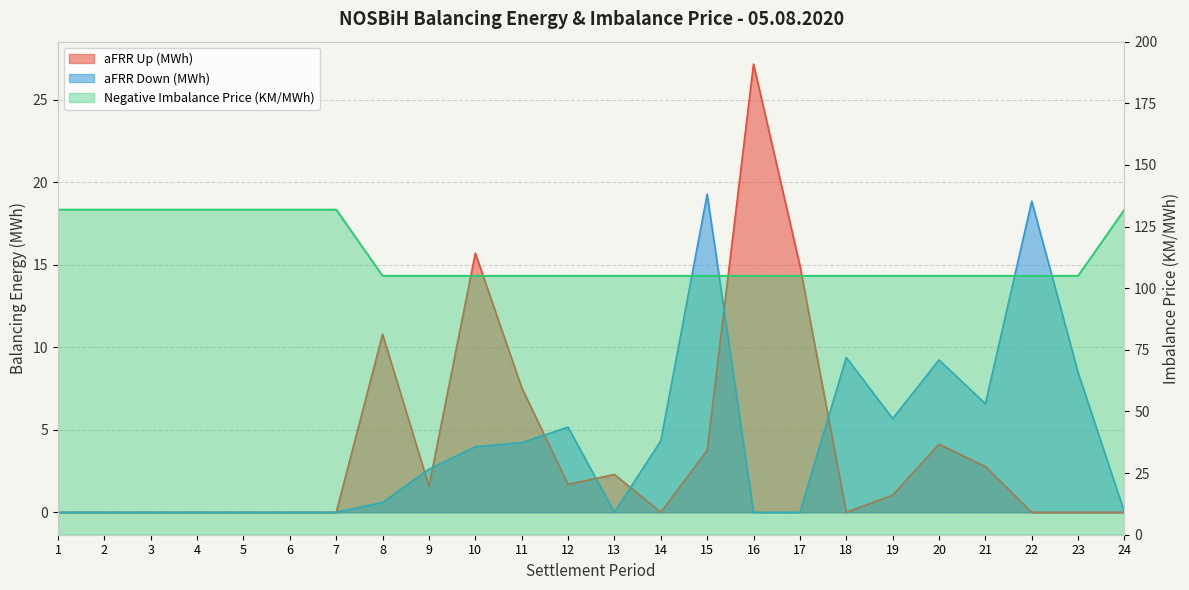

True or false: Negative Imbalance Price (KM/MWh) and aFRR Up (MWh) cross at least once.

False